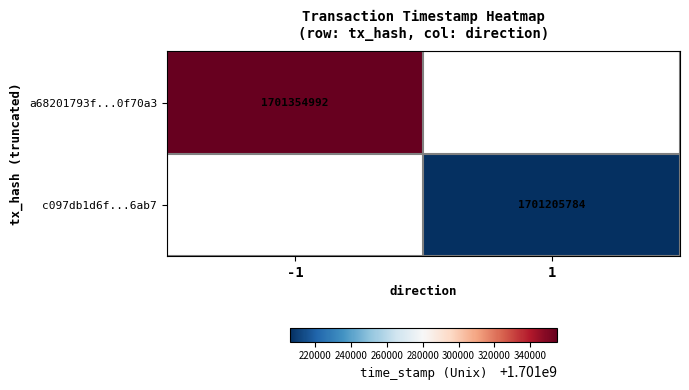

At which category does the chart reach its peak across all series?

-1